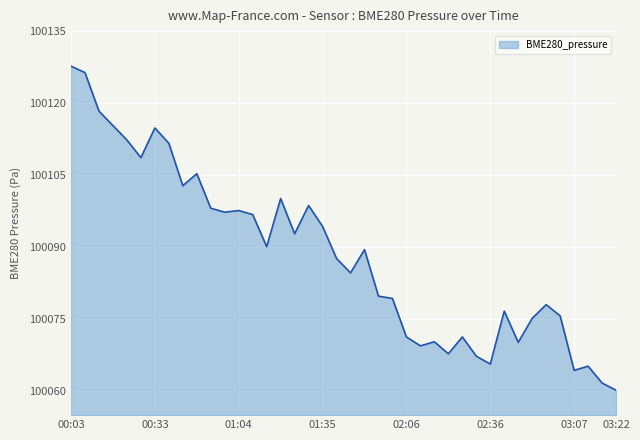

What is the difference between the maximum and minimum values?

67.5